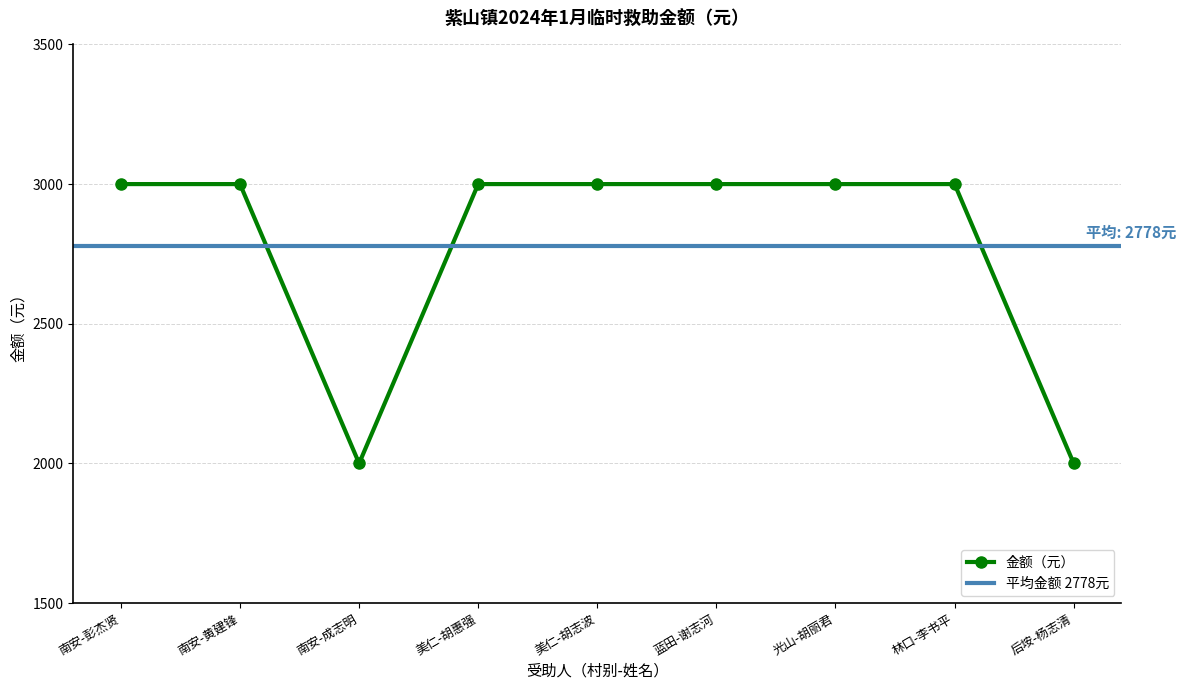

What value does the data have at 南安-黄建锋?

3000